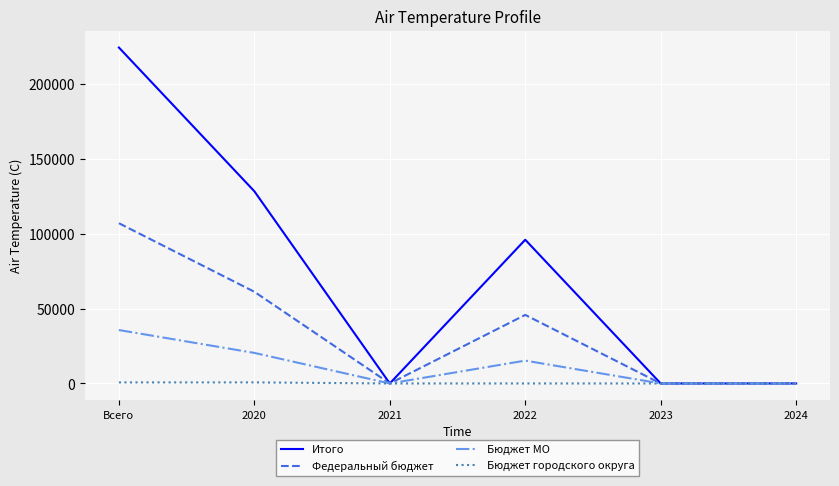

Count the number of categories in the chart.

6